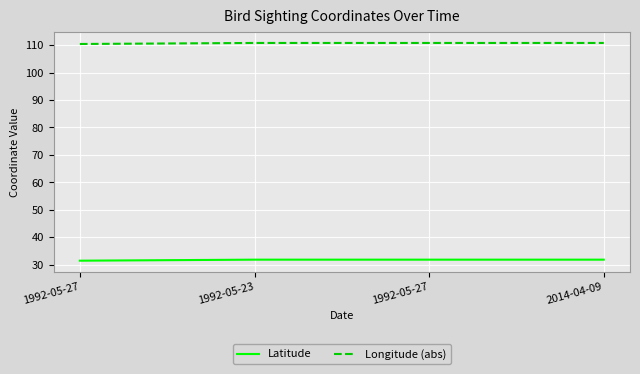

How many lines are shown in the chart?

2